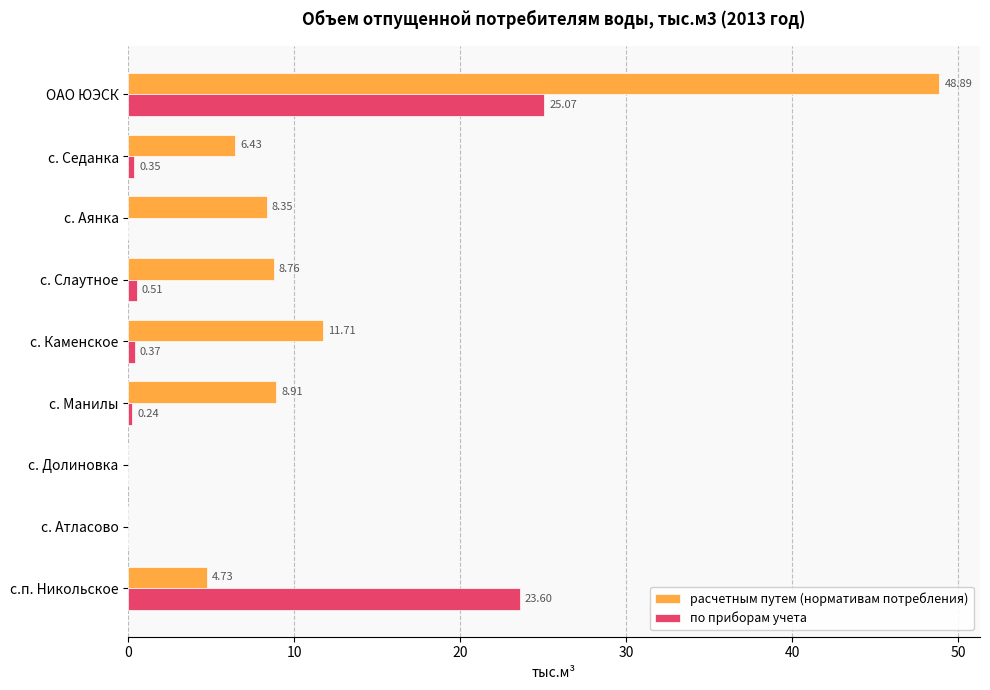

What is the sum of all по приборам учета values?

50.1